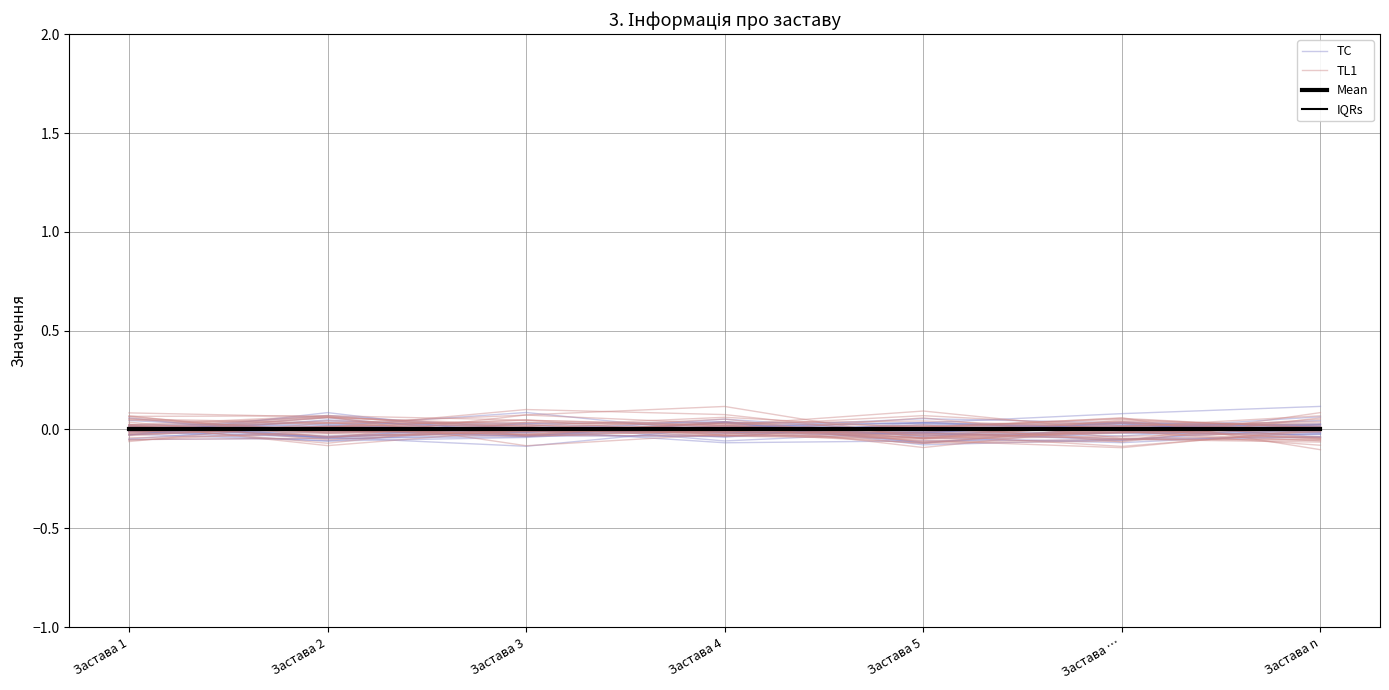

Rank the categories by IQRs value from highest to lowest.

Застава 1, Застава 2, Застава 3, Застава 4, Застава 5, Застава …, Застава n